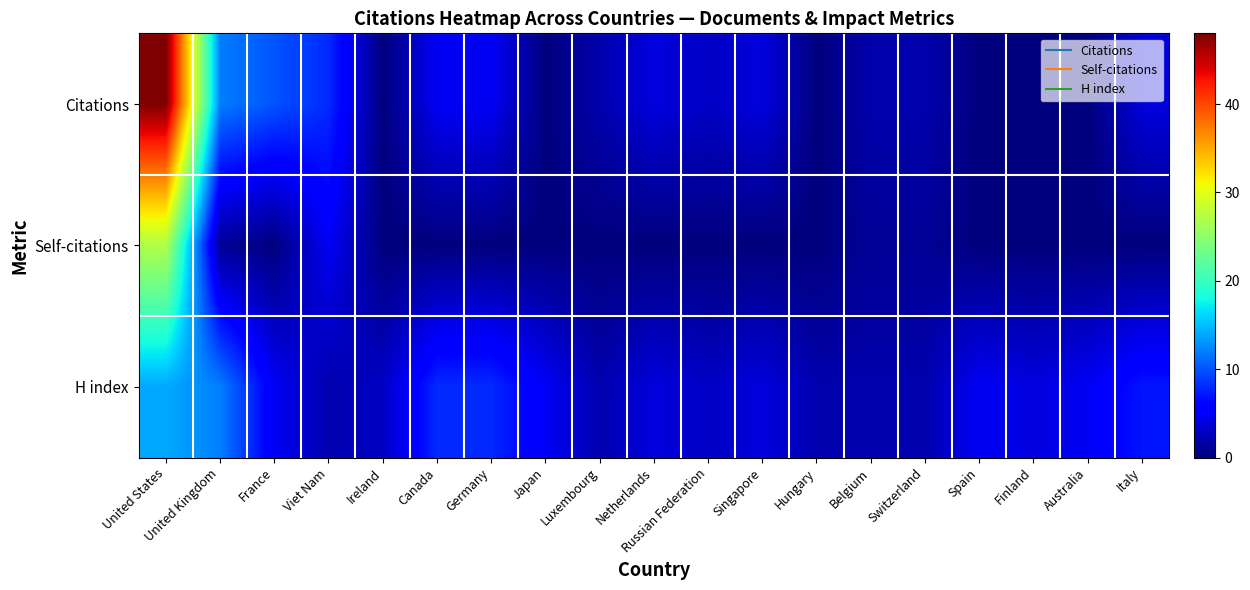

How many categories are shown in the chart?

19